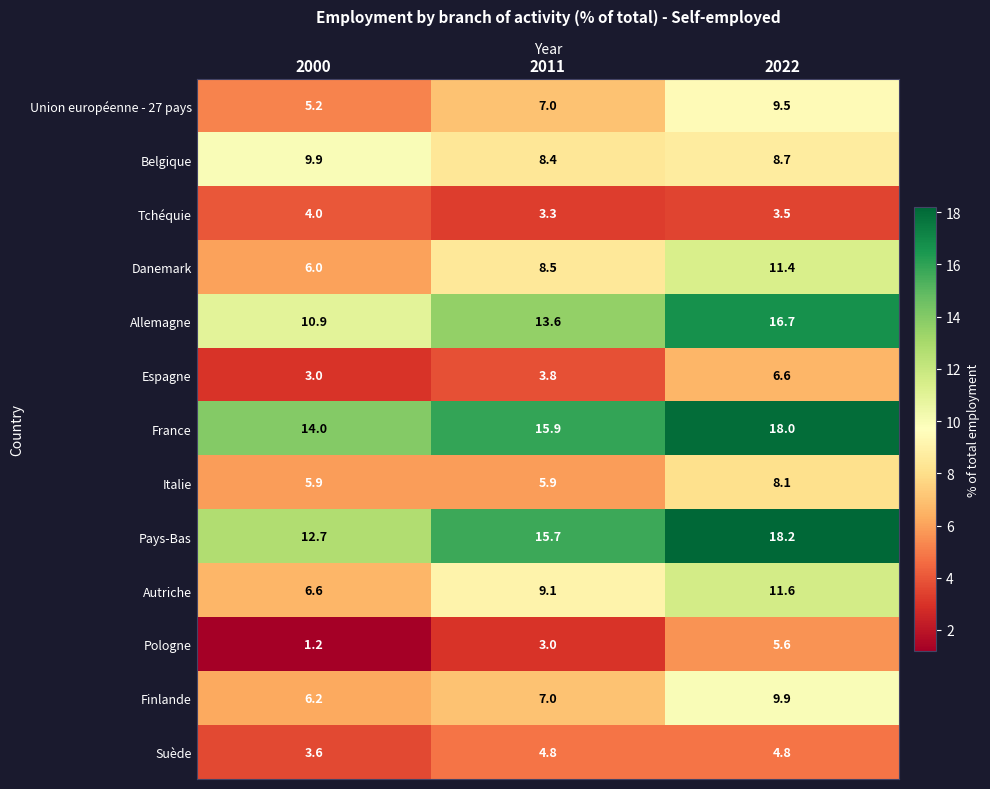

Count the number of categories in the chart.

3